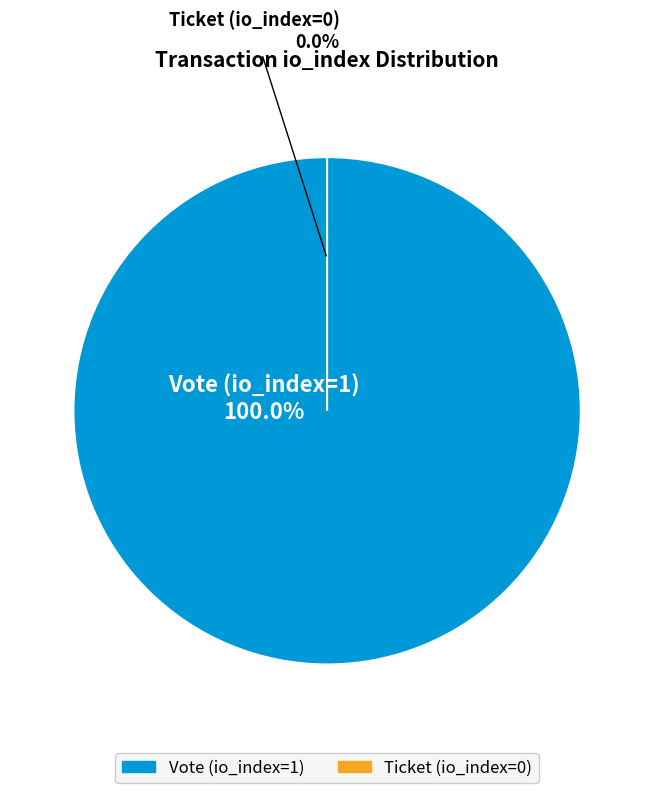

True or false: Vote (io_index=1) accounts for 99% of the total.

False